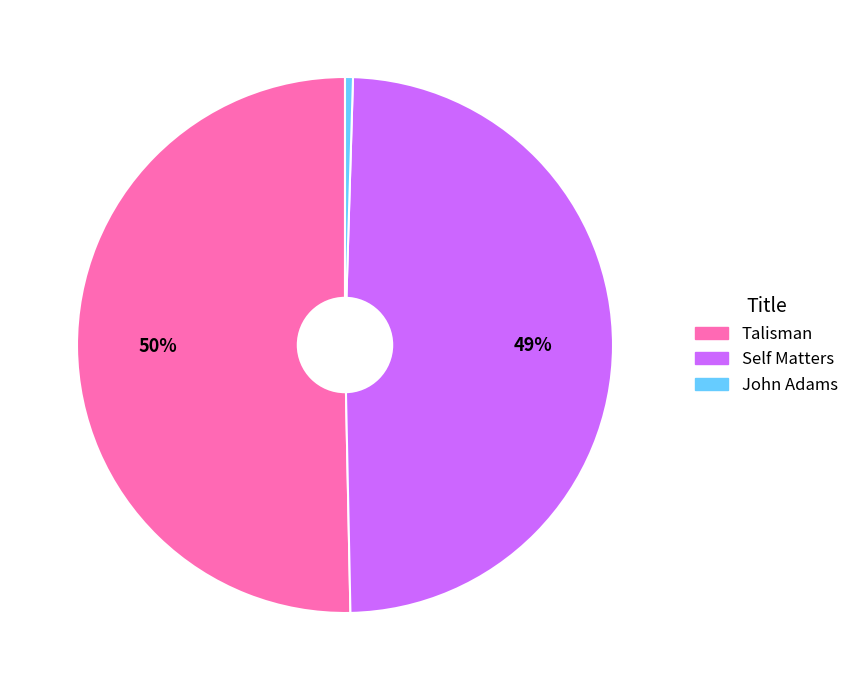

Approximately how many times larger is the value at Talisman compared to Self Matters?

1.0